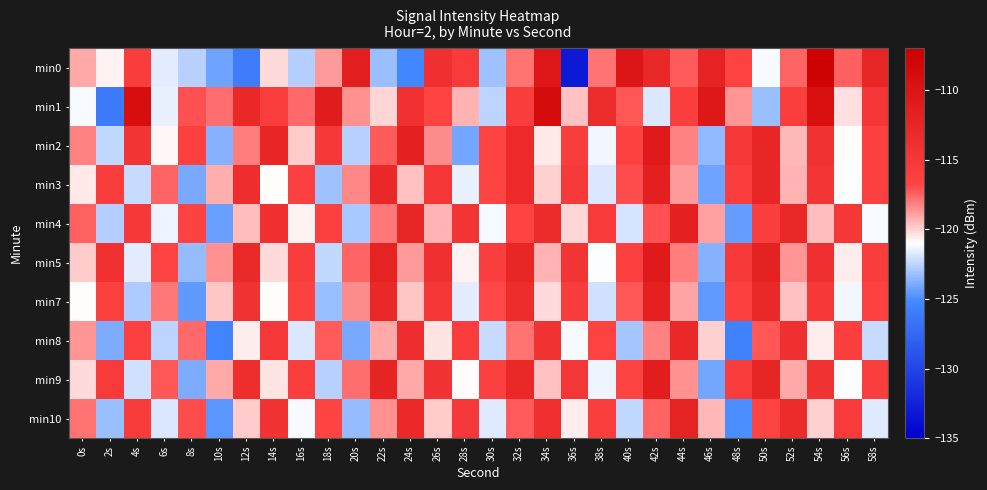

At which category is the sum across all series the highest?

42s